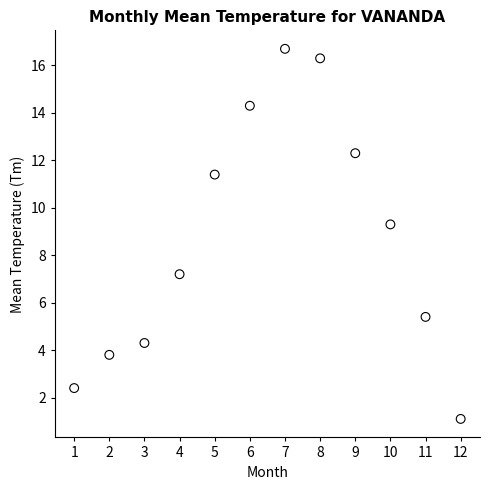

What Y value in the scatter plot is closest to 8?

7.2